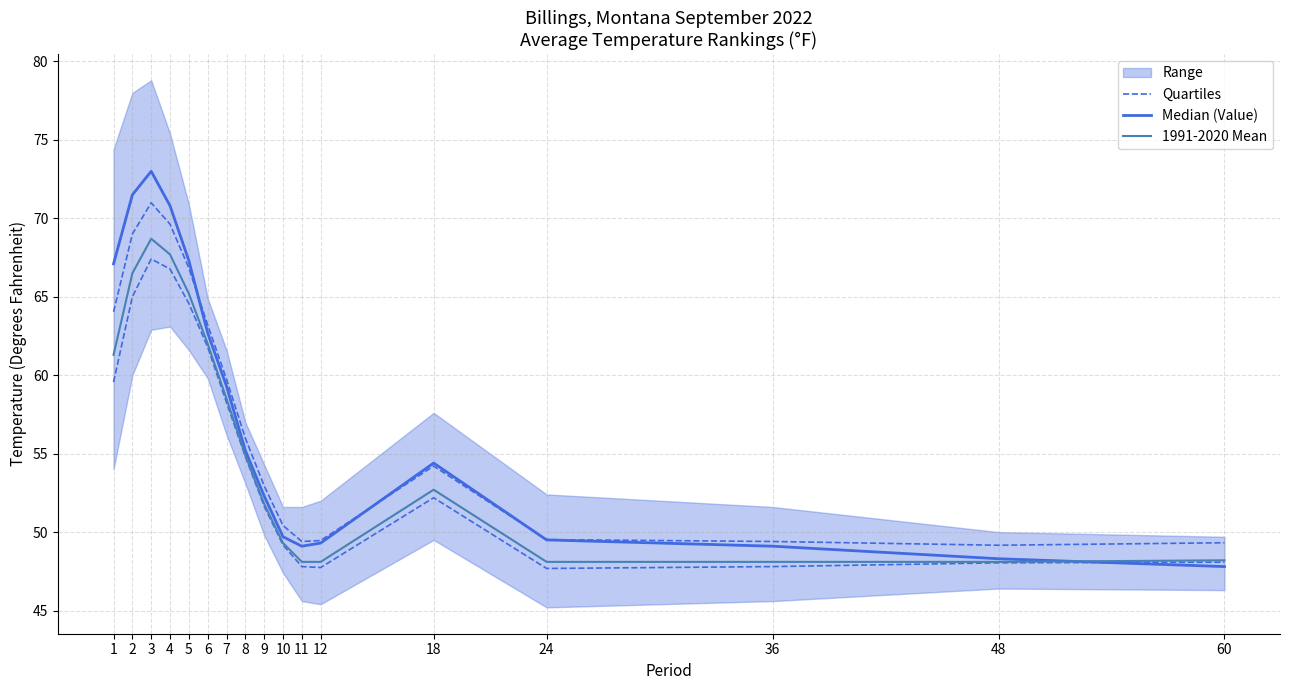

How many values in the 1991-2020 Mean series exceed 52?

9